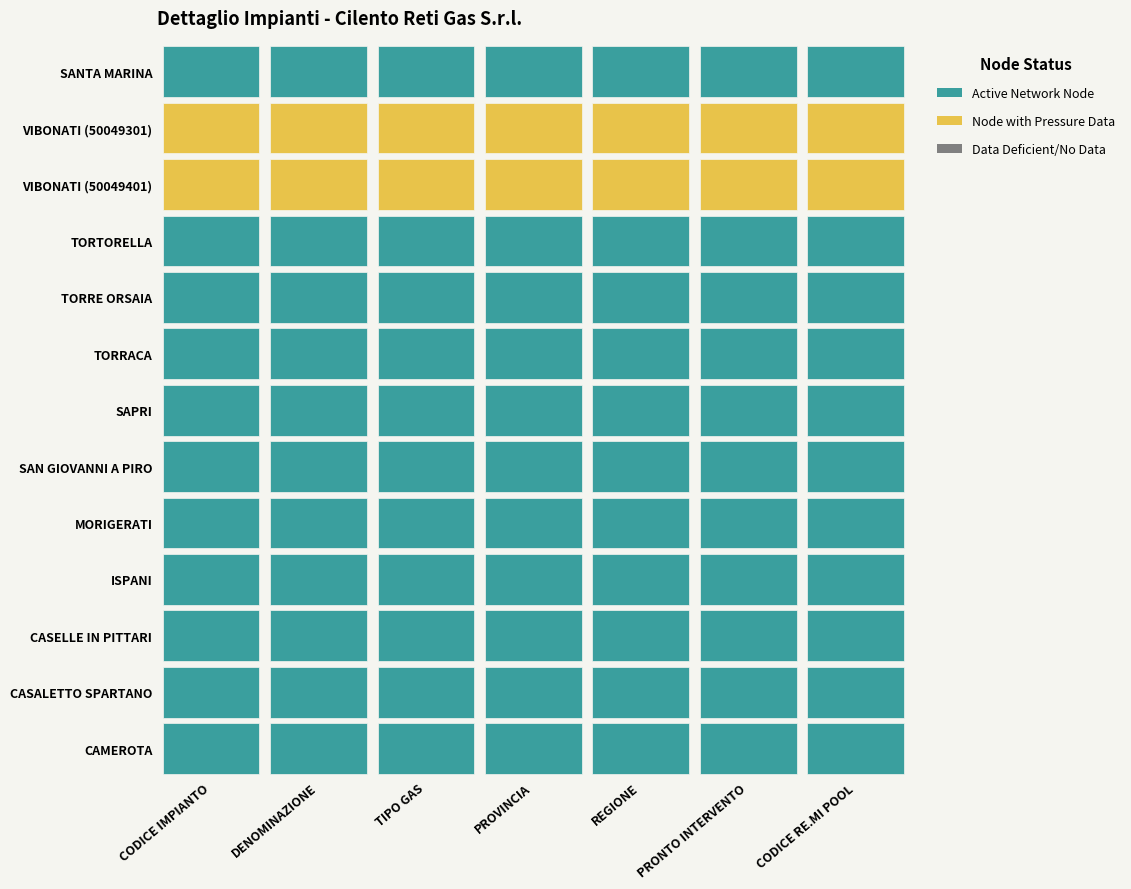

How many values in the VIBONATI (50049301) series exceed 1?

3